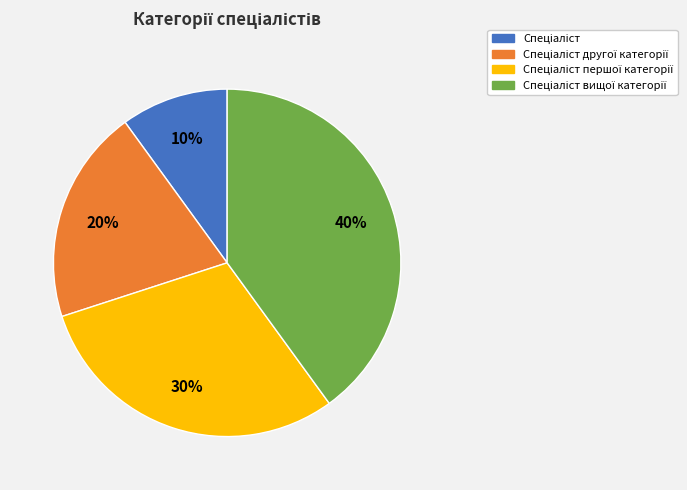

To the nearest percent, what is the average slice percentage?

25%